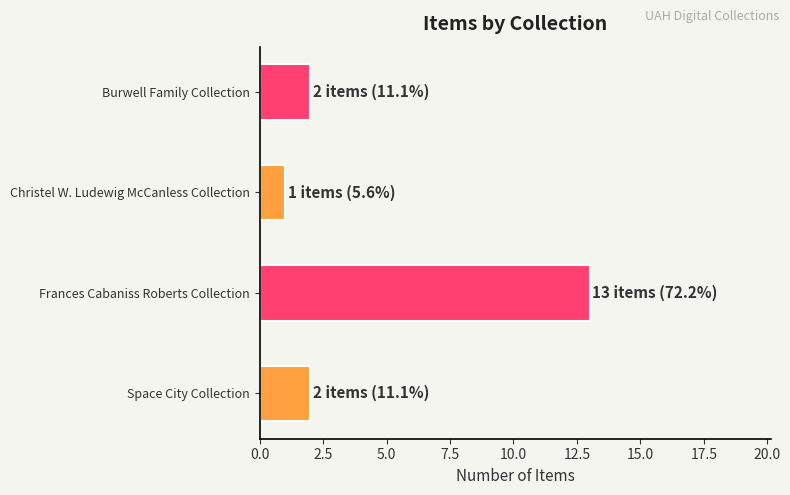

The value at Frances Cabaniss Roberts Collection is 13. True or false?

True